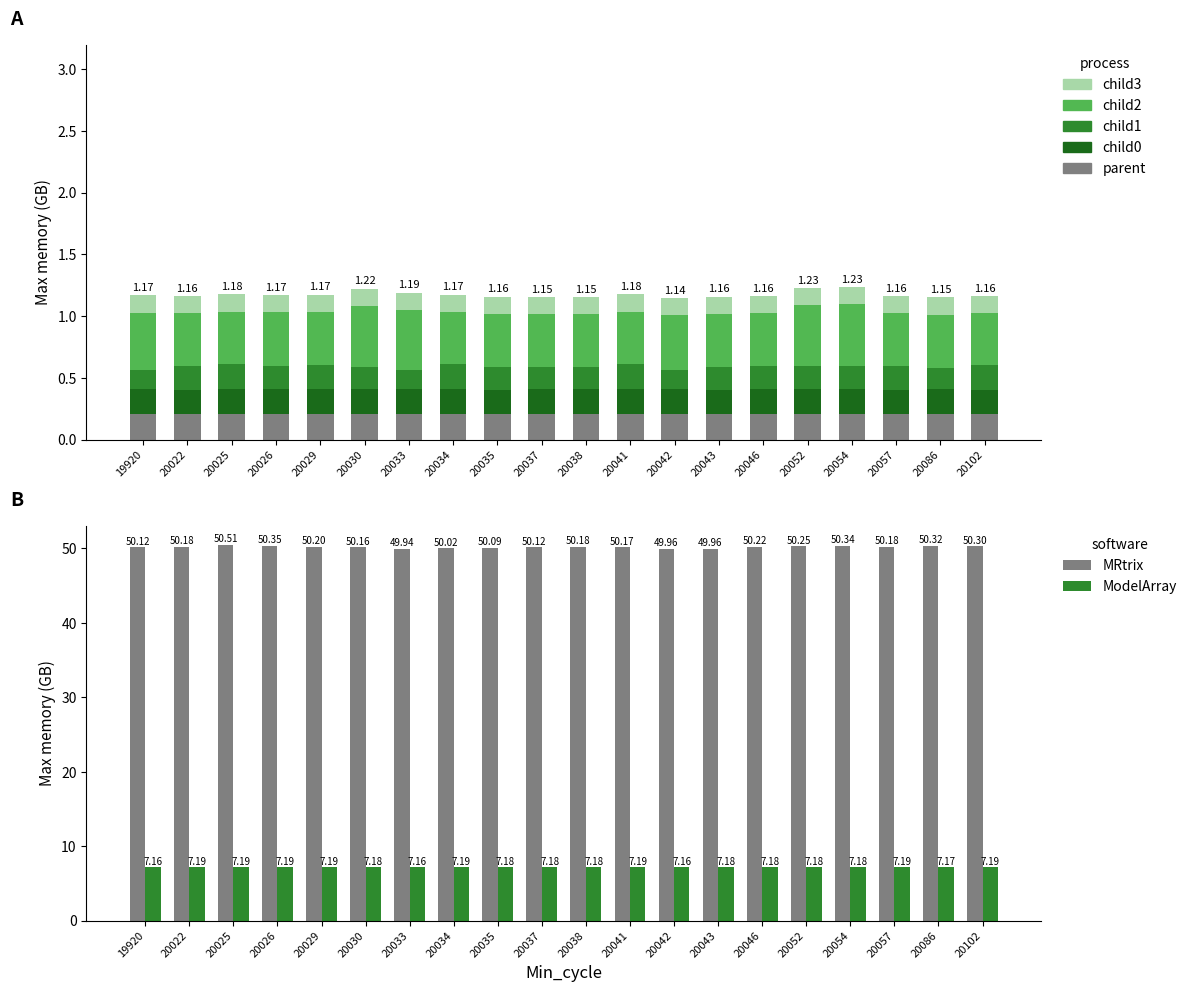

What is the total value across all series at 20054?

8.3